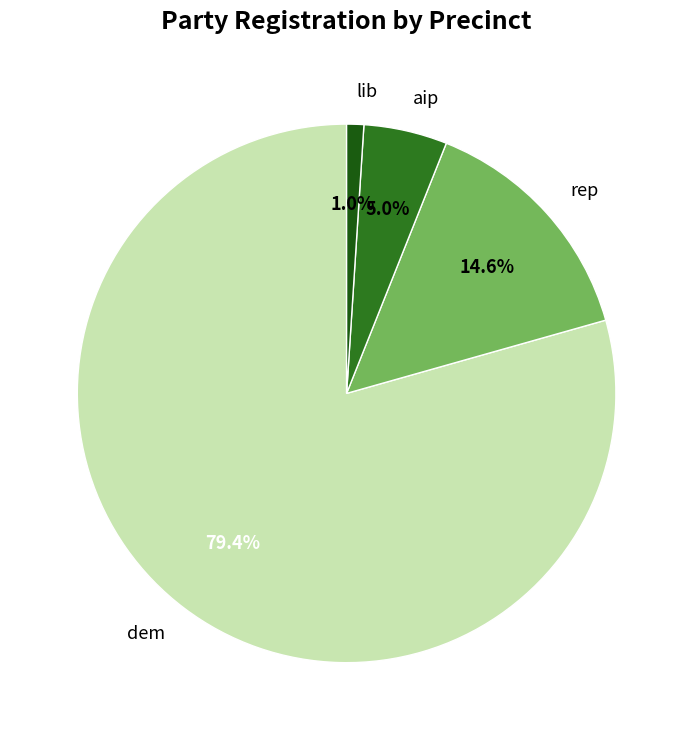

Rank the categories by value from highest to lowest.

dem, rep, aip, lib